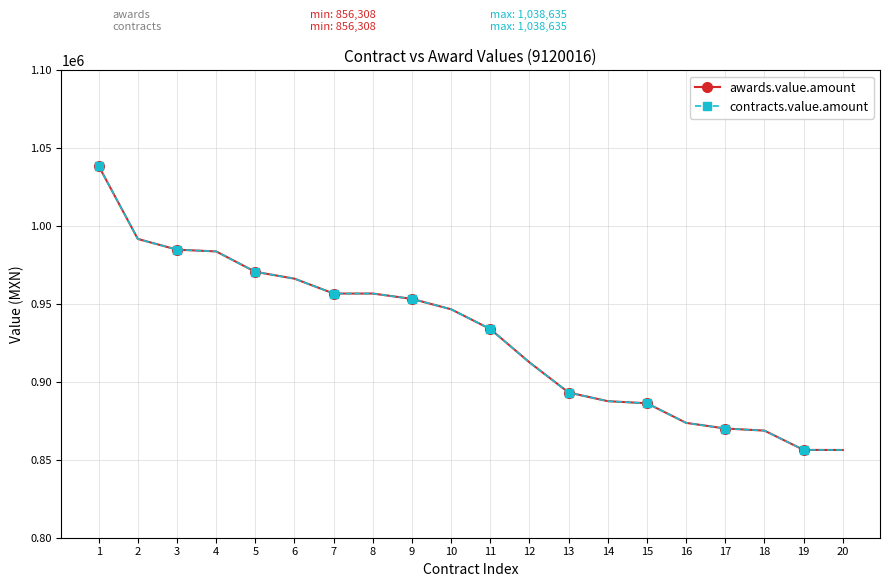

What is the minimum value for awards.value.amount?

856307.8